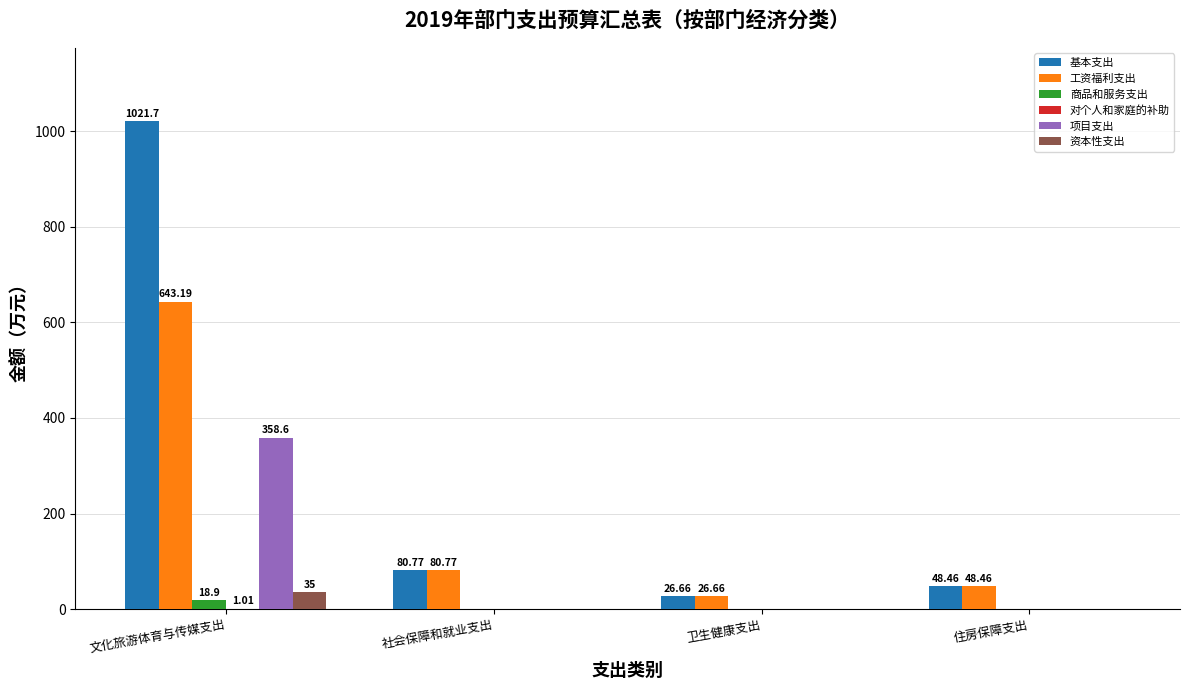

At which category does the chart reach its peak across all series?

文化旅游体育与传媒支出